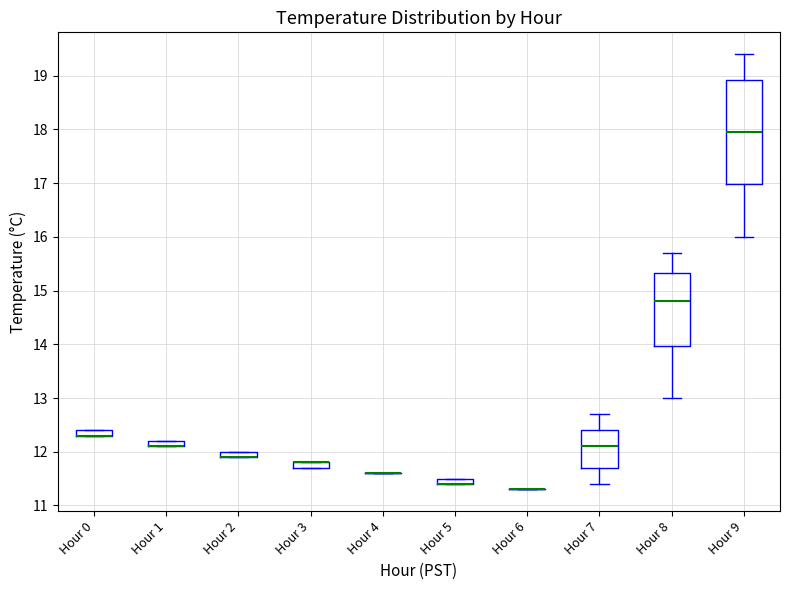

Comparing the boxes themselves (not the whiskers), which one is the tallest?

Hour 9